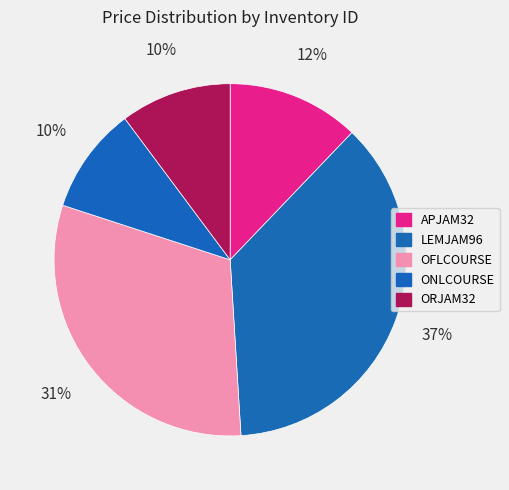

Which has a higher value, LEMJAM96 or ONLCOURSE?

LEMJAM96